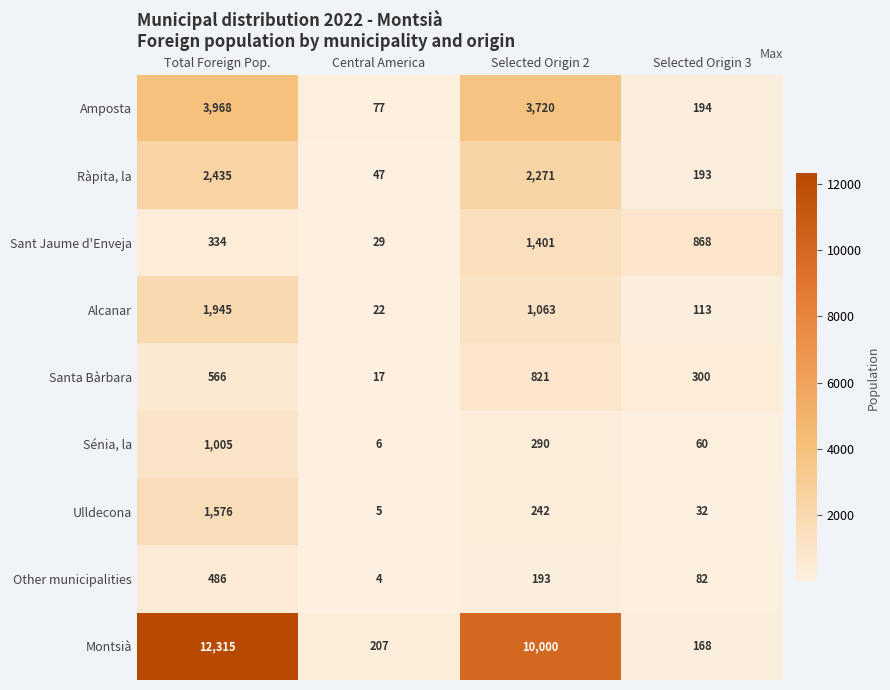

Where is Ràpita, la nearest to the value 1241?

Selected Origin 2